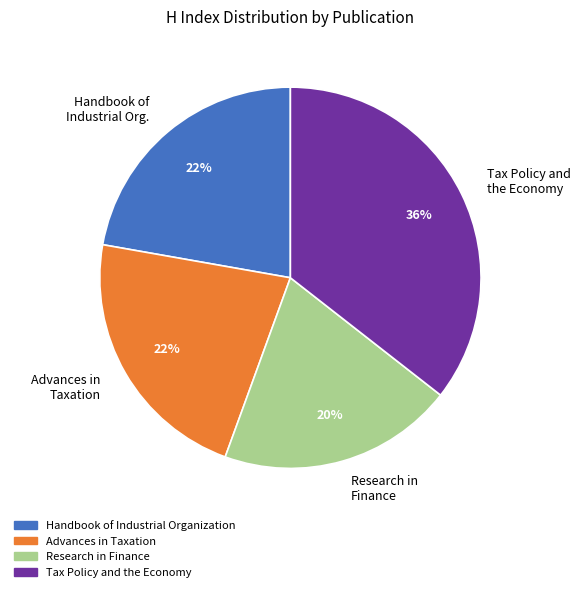

Which has a higher value, Research in Finance or Handbook of Industrial Org.?

Handbook of Industrial Org.